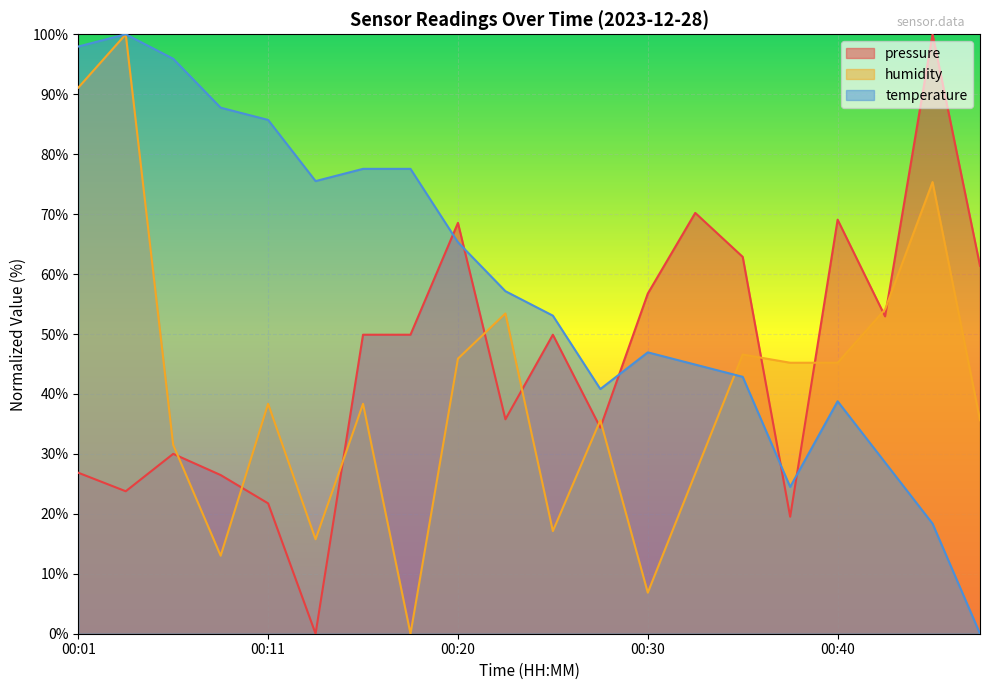

List the series in order of their overall mean, lowest first.

humidity, pressure, temperature